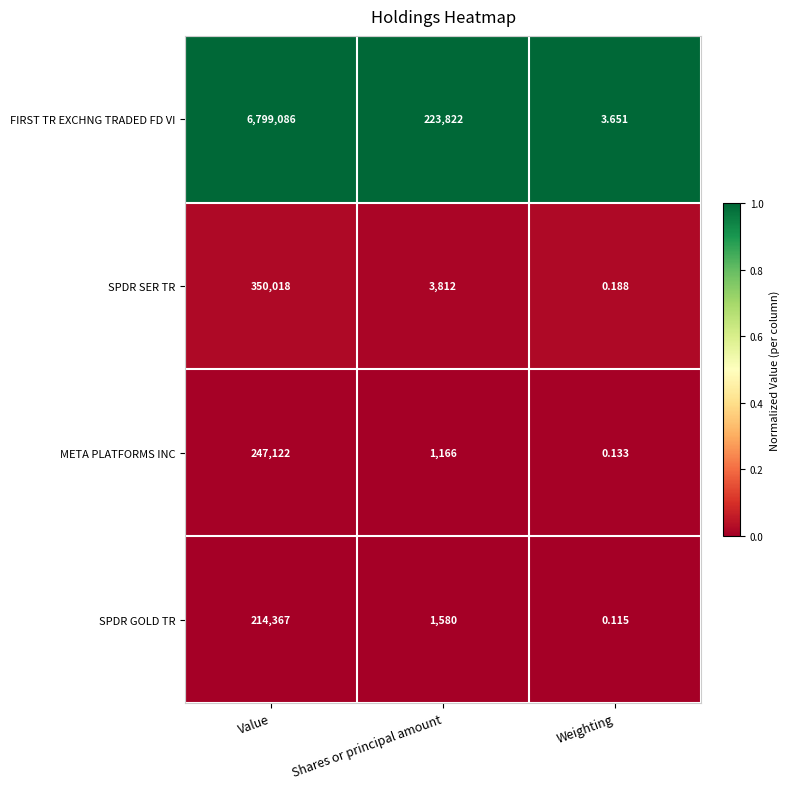

Which series has the widest spread of values?

FIRST TR EXCHNG TRADED FD VI